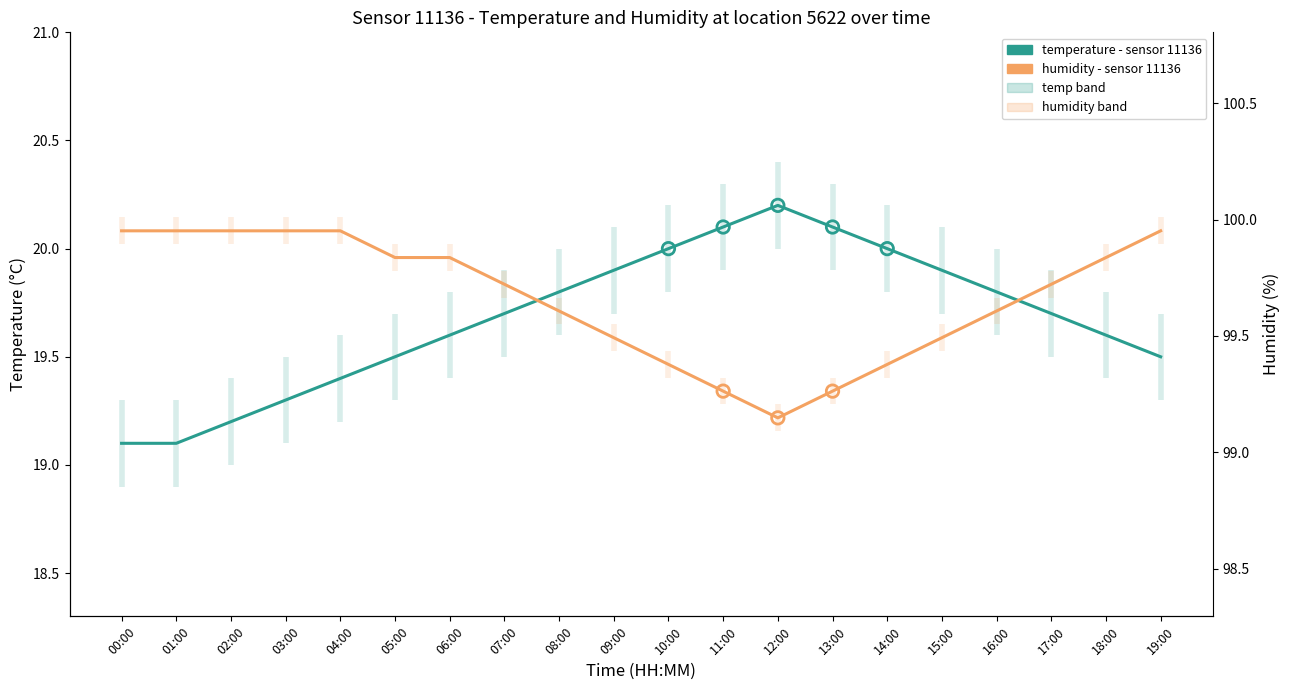

What are all the series names shown in the legend?

temperature, humidity